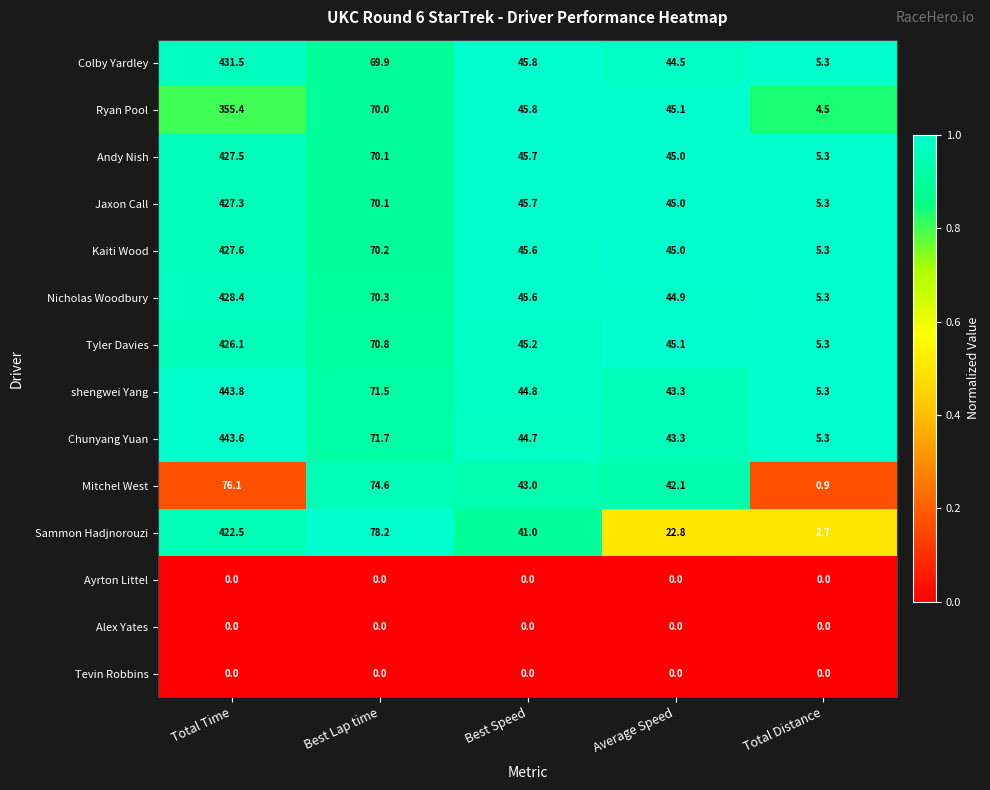

What is the highest value of the shengwei Yang series?

443.8